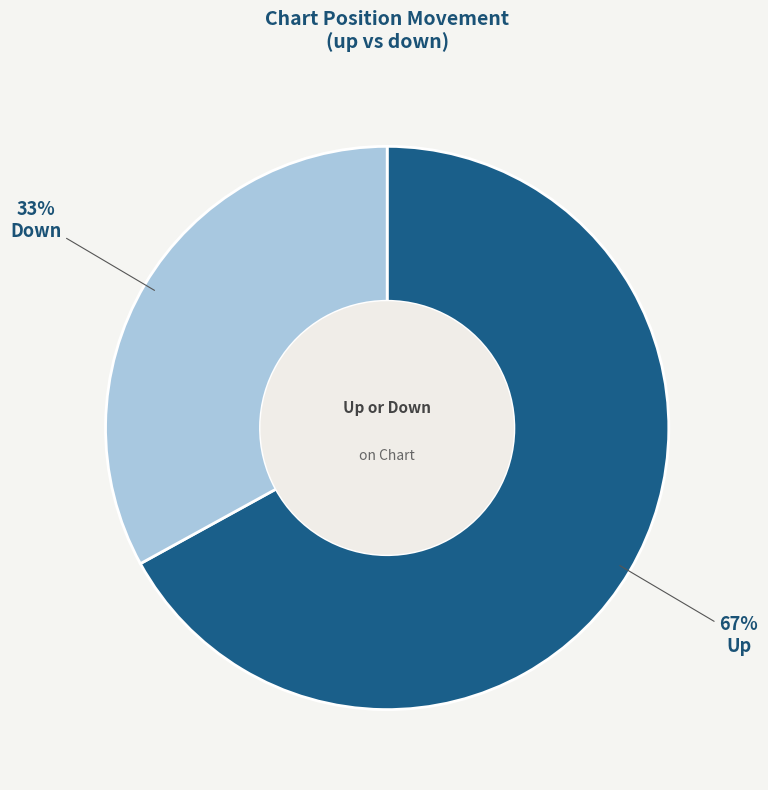

To the nearest percent, what is the difference between the largest and smallest slice percentages?

34%